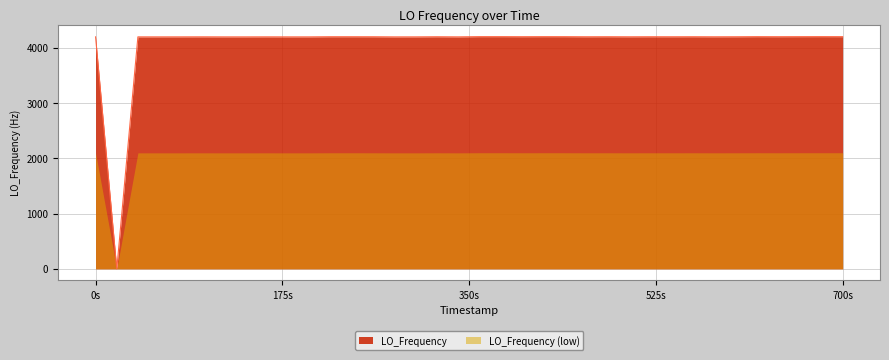

Which series has the largest range (max minus min)?

LO_Frequency